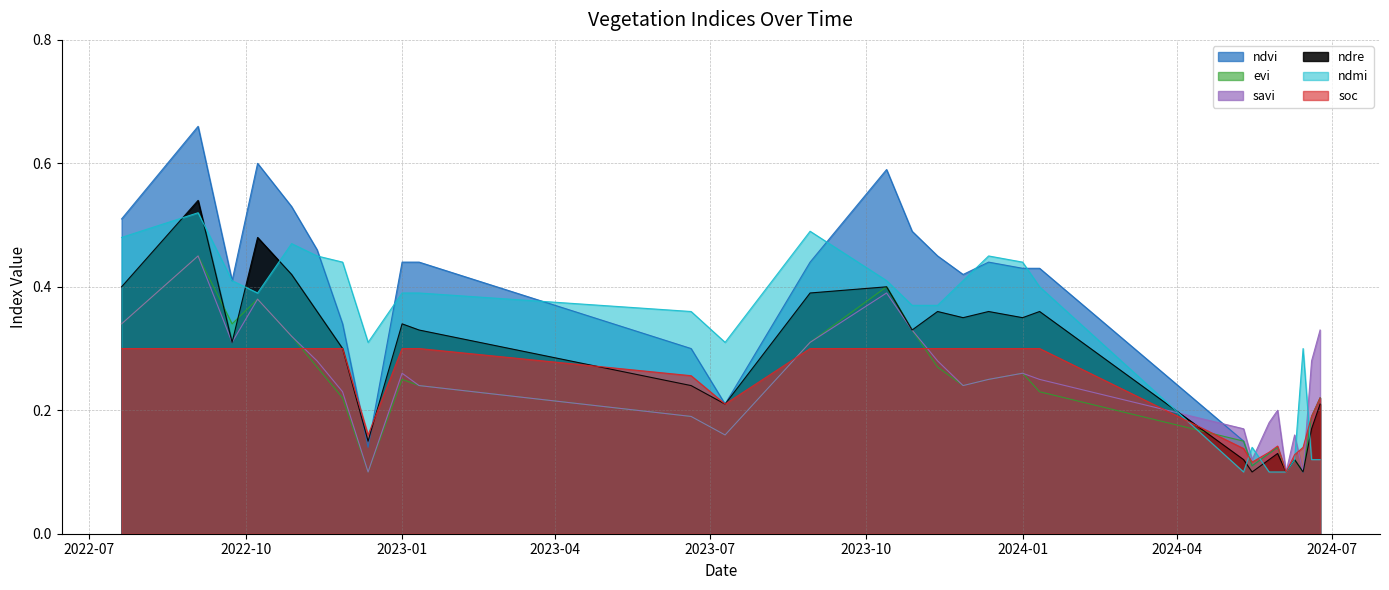

Where do evi and ndre first cross each other?

03-09-2022 and 23-09-2022